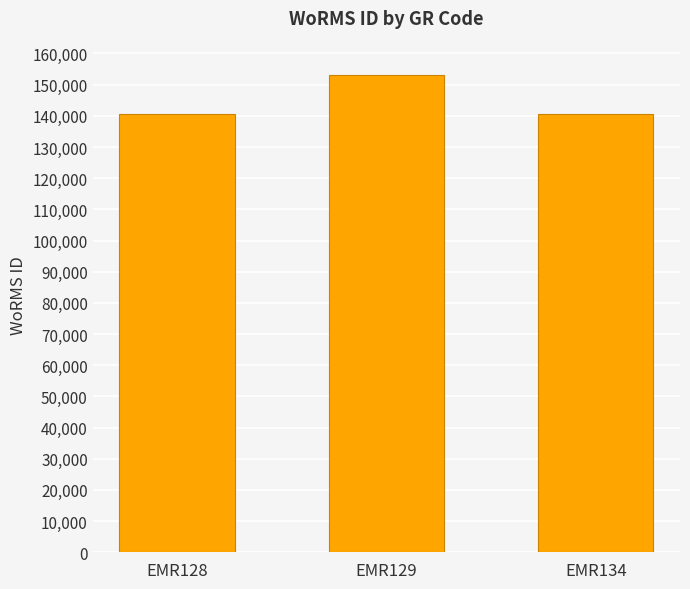

The value at EMR134 is 140625. True or false?

True